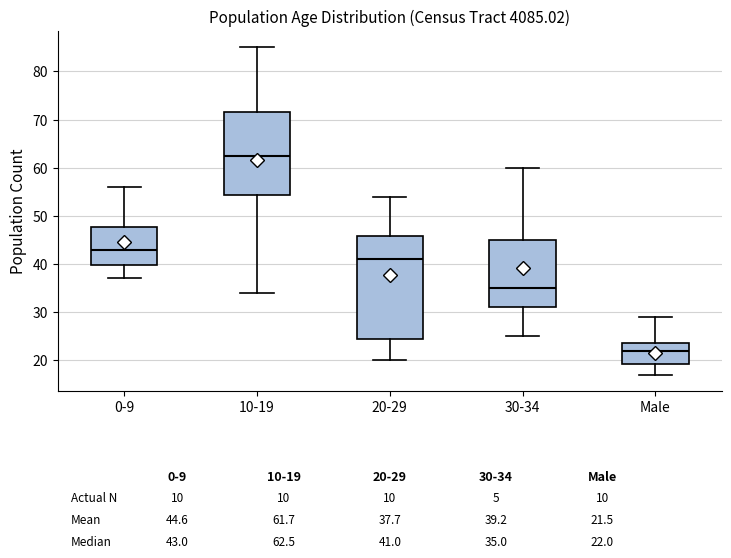

Which box is the tallest, from its lower edge to its upper edge?

20-29